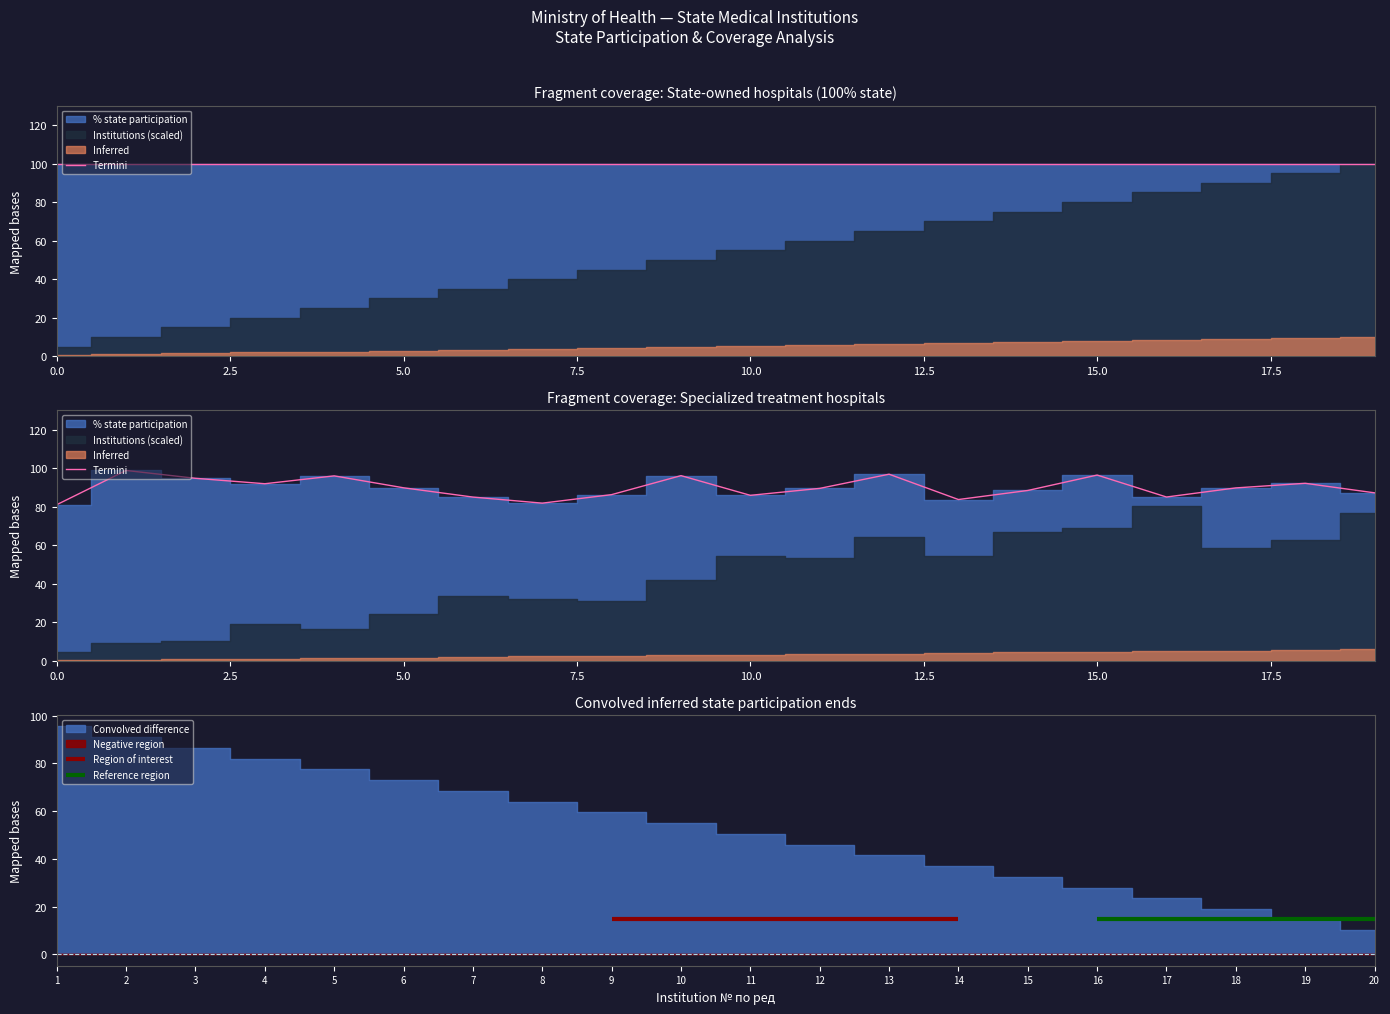

What is the change in value from 16 to 18?

+7.1